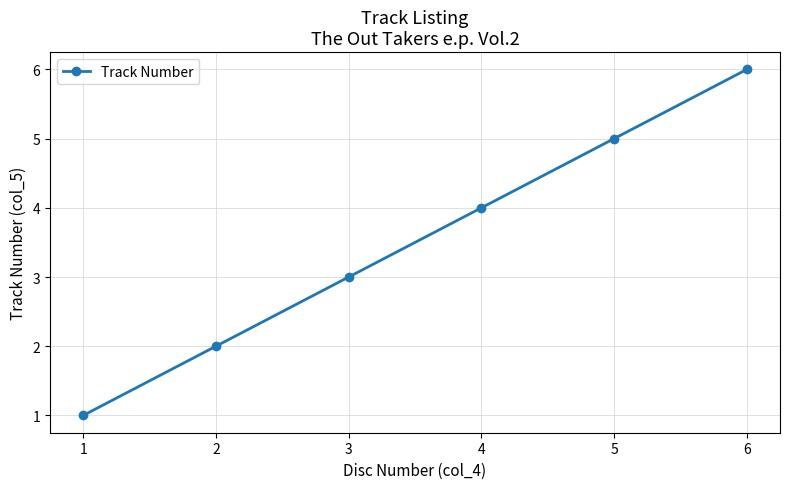

What is the sum of the values at 5 and 1?

6